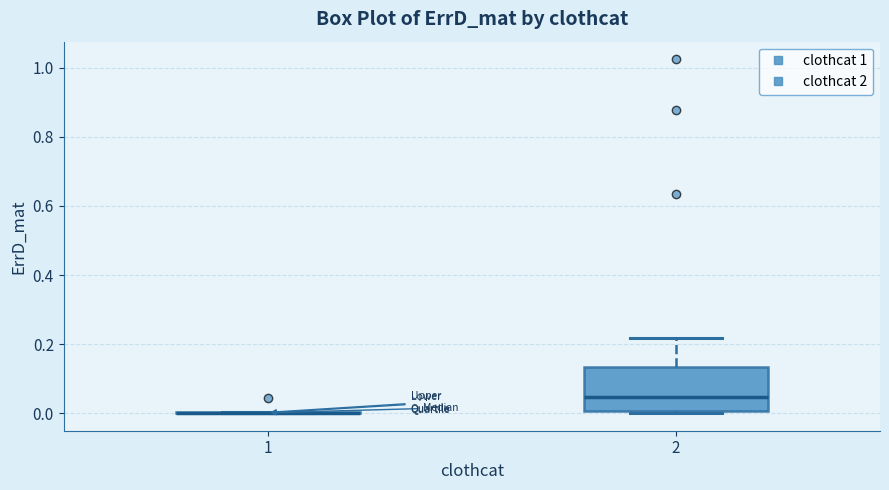

Which box is the tallest, from its lower edge to its upper edge?

2